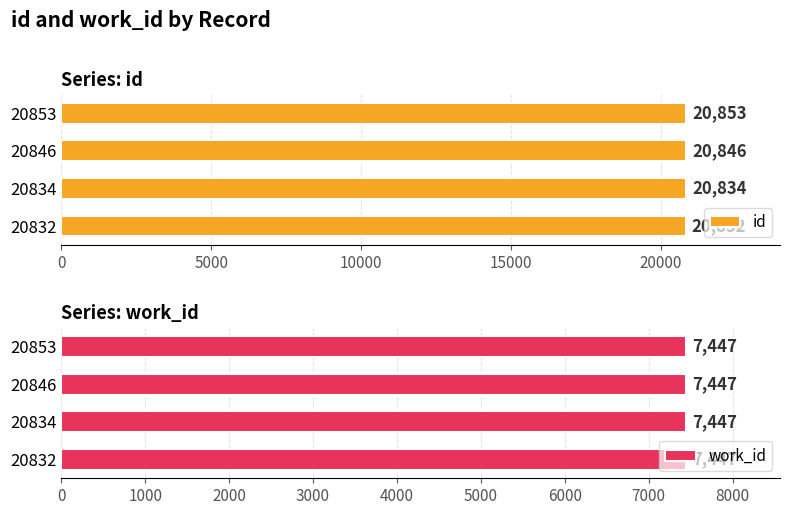

What is the sum of the id values at 20853 and 20834?

41687